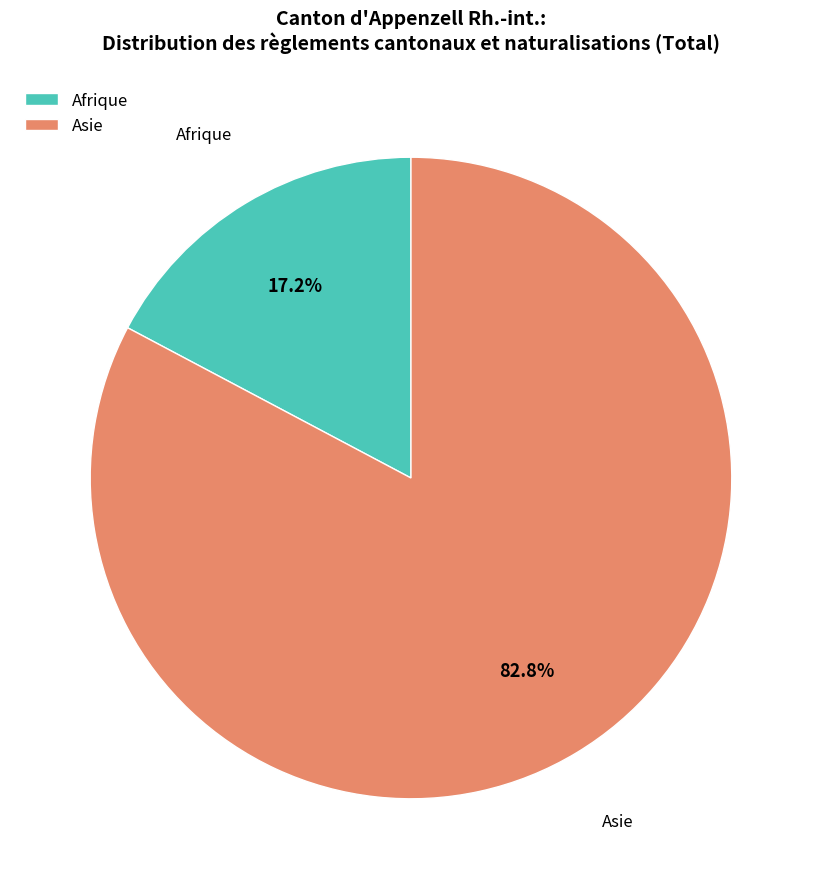

What is the smallest slice in the pie chart?

Afrique